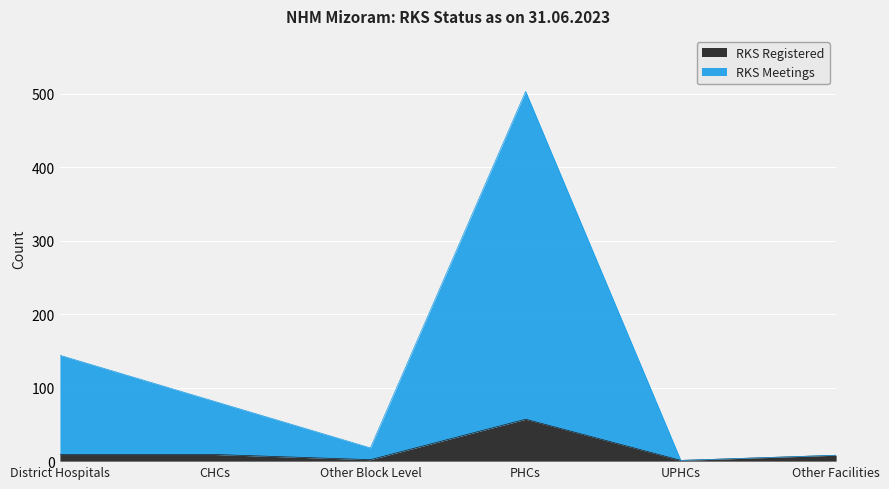

True or false: RKS Meetings and RKS Registered intersect in this chart.

False